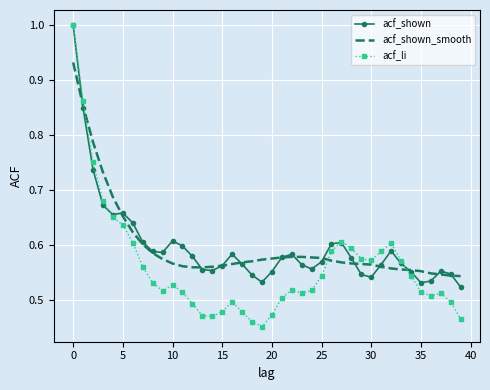

What is the difference between the second highest and second lowest values in the acf_shown series?

0.3